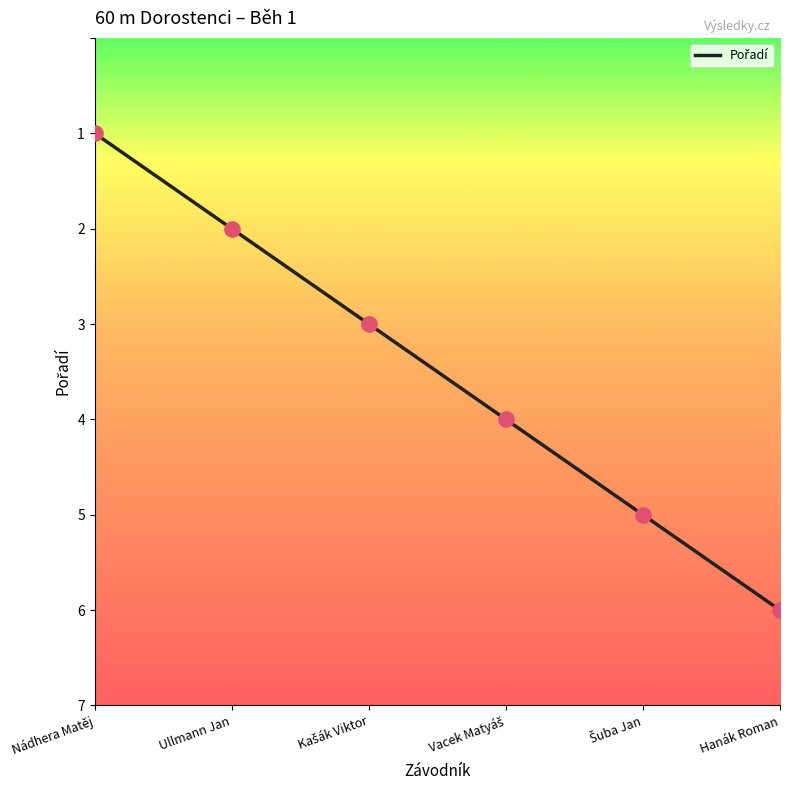

What is the change in value from Nádhera Matěj to Hanák Roman?

+5